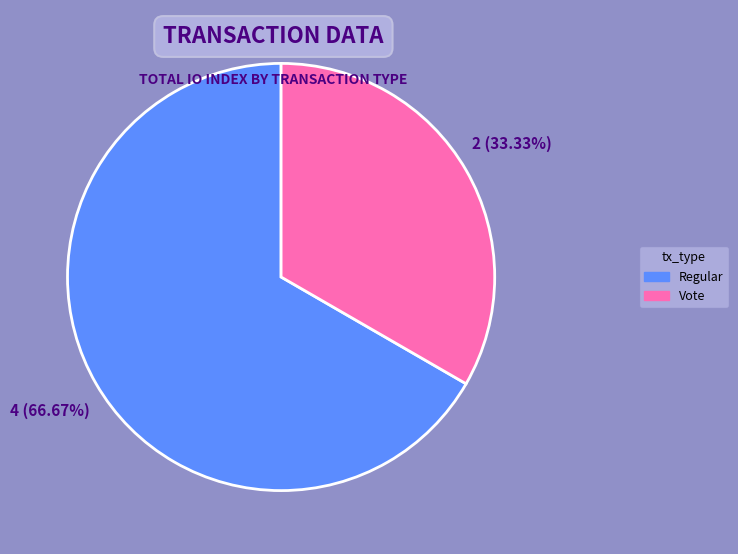

Is it true that Regular is 59% of the pie?

False